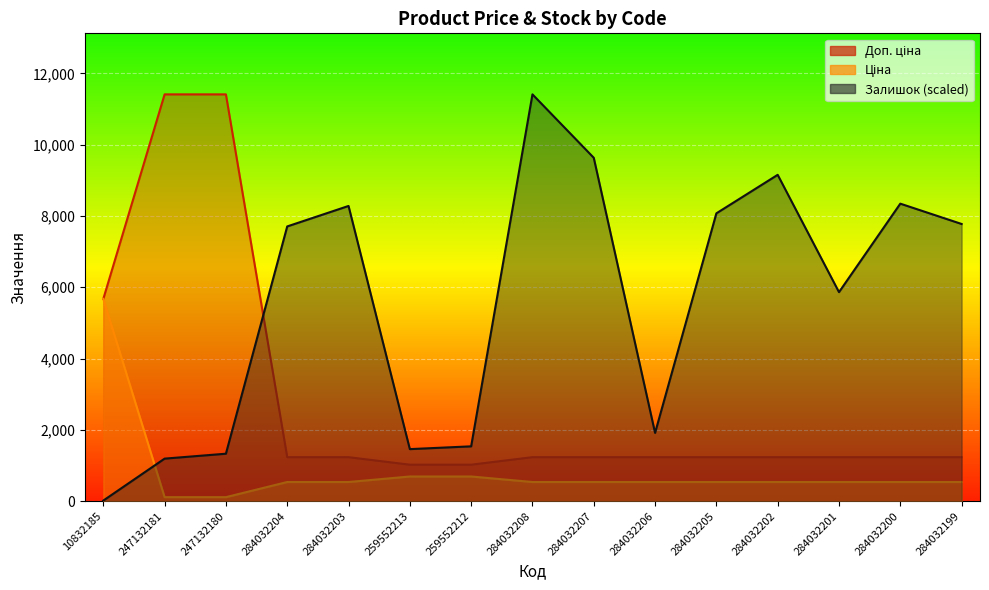

Which category has the lowest value in the Ціна series?

247132181